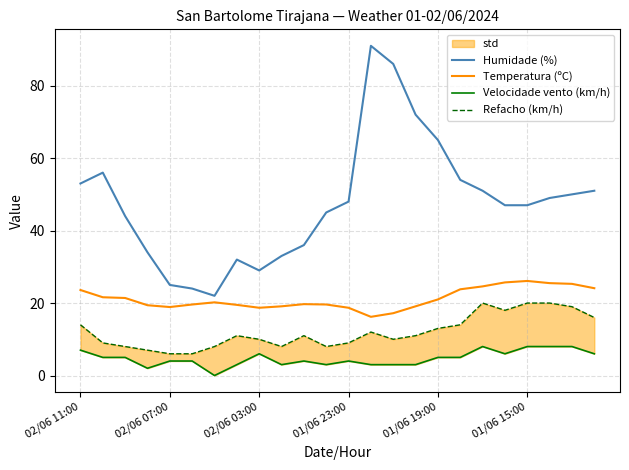

Is it true that Temperatura (ºC) equals 34.7 at 02/06 11:00?

False